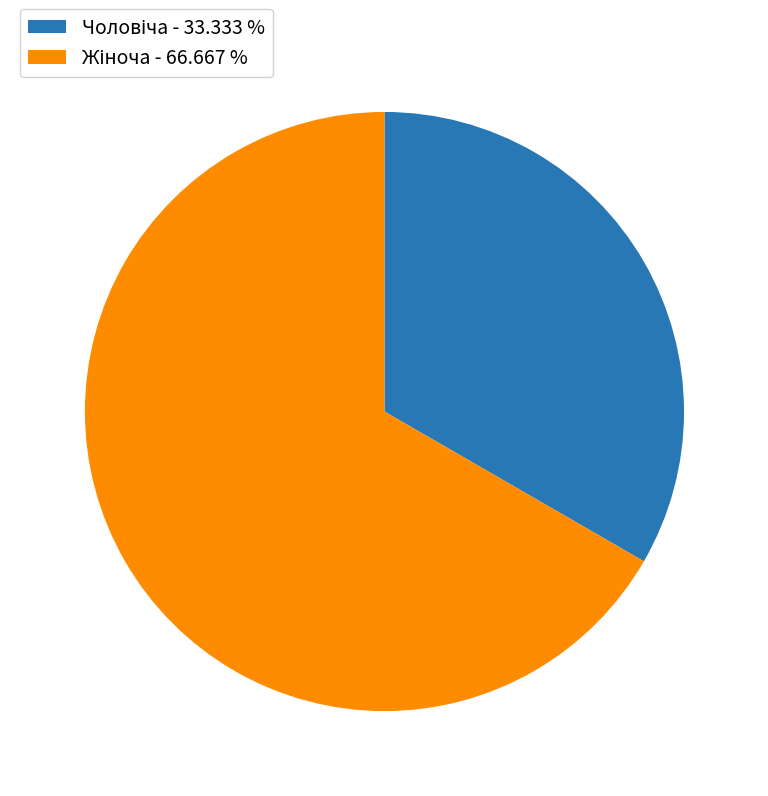

Does any single category account for the majority?

Yes